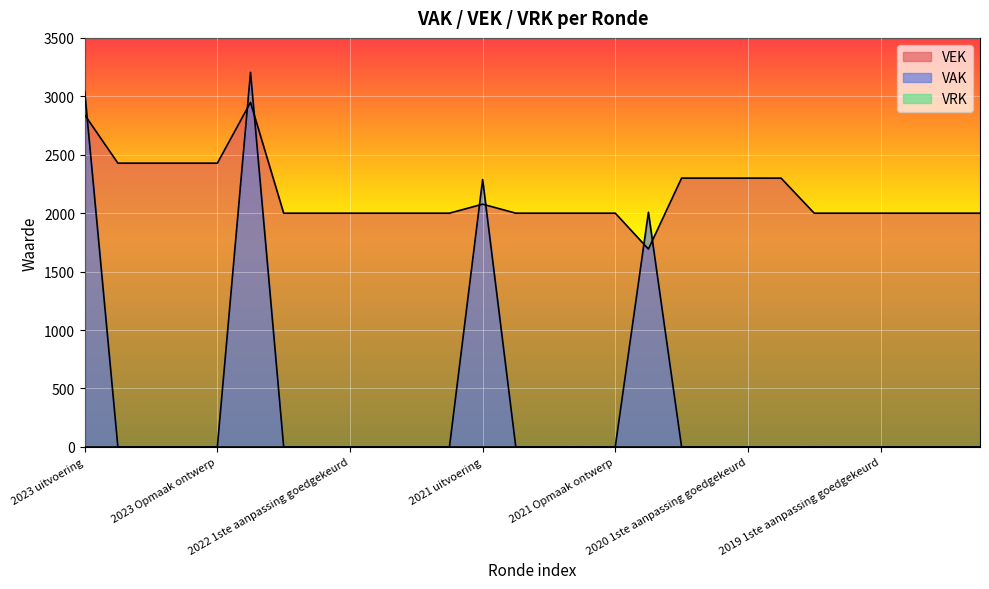

What is the lowest value of the VEK series?

1693